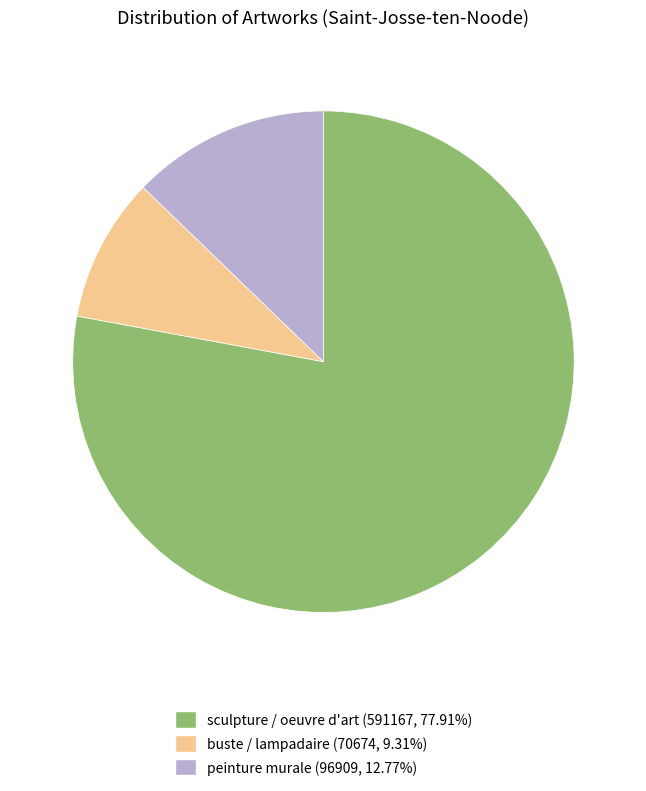

Count the number of slices in the pie.

3